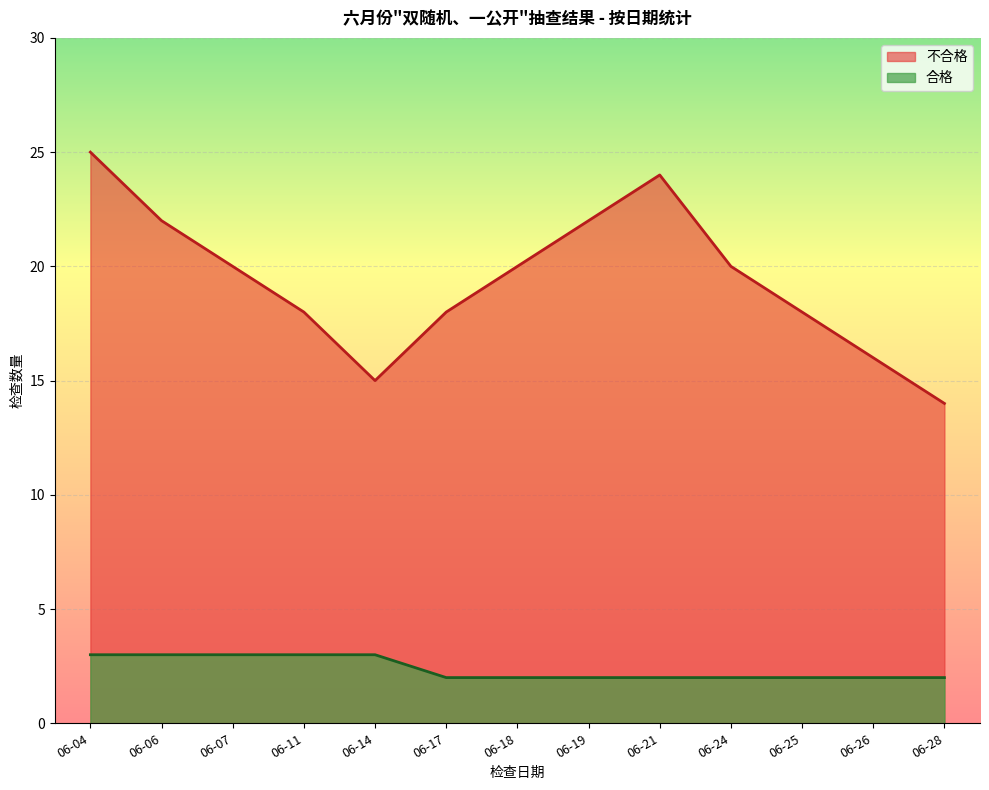

True or false: 合格 and 不合格 cross at least once.

False